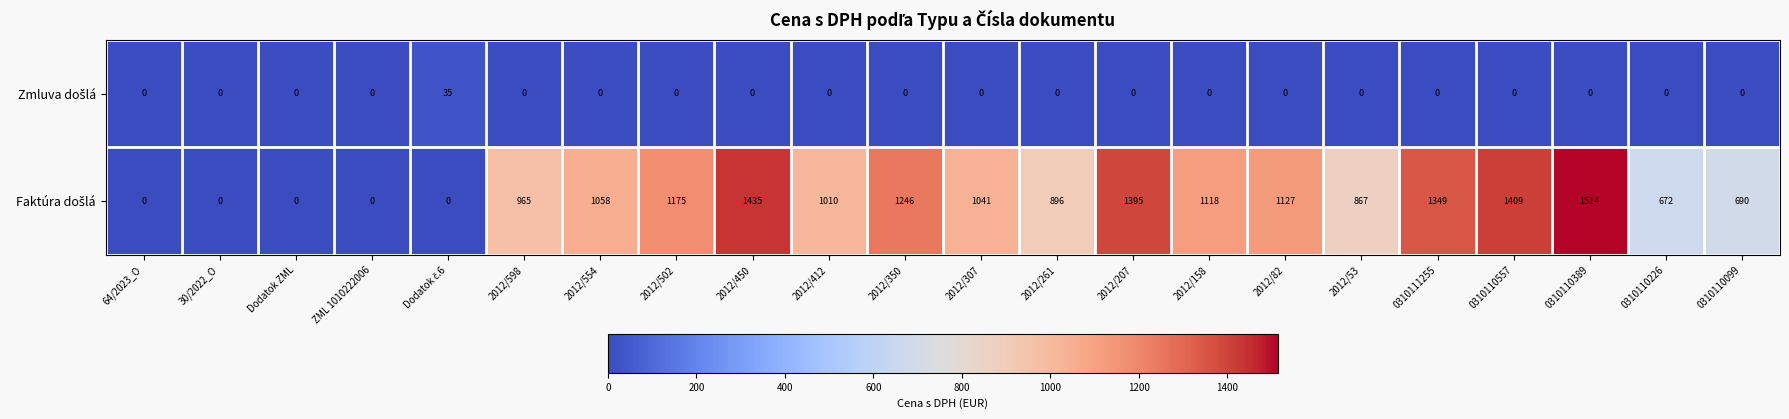

What is the total value across all series at 2012/158?

1118